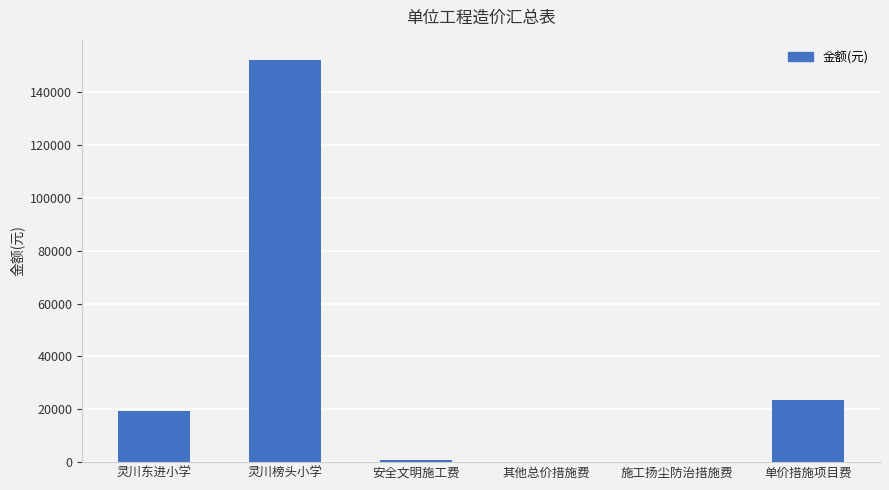

True or false: the data shows 152289 at 灵川榜头小学.

True